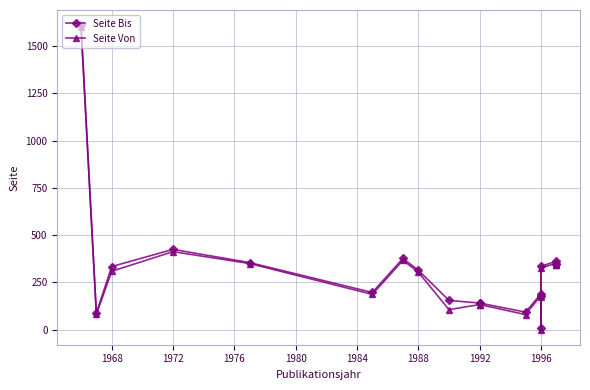

Between 1996 and 1988, which series saw the biggest shift?

Seite Bis